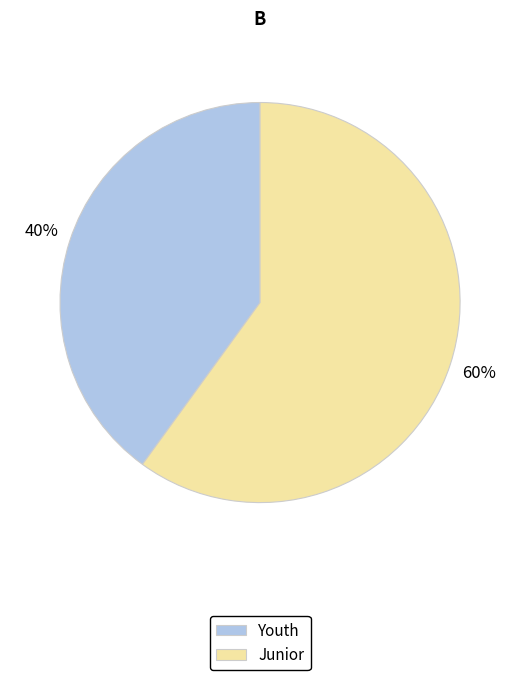

What percentage is the Junior slice, to the nearest percent?

60%